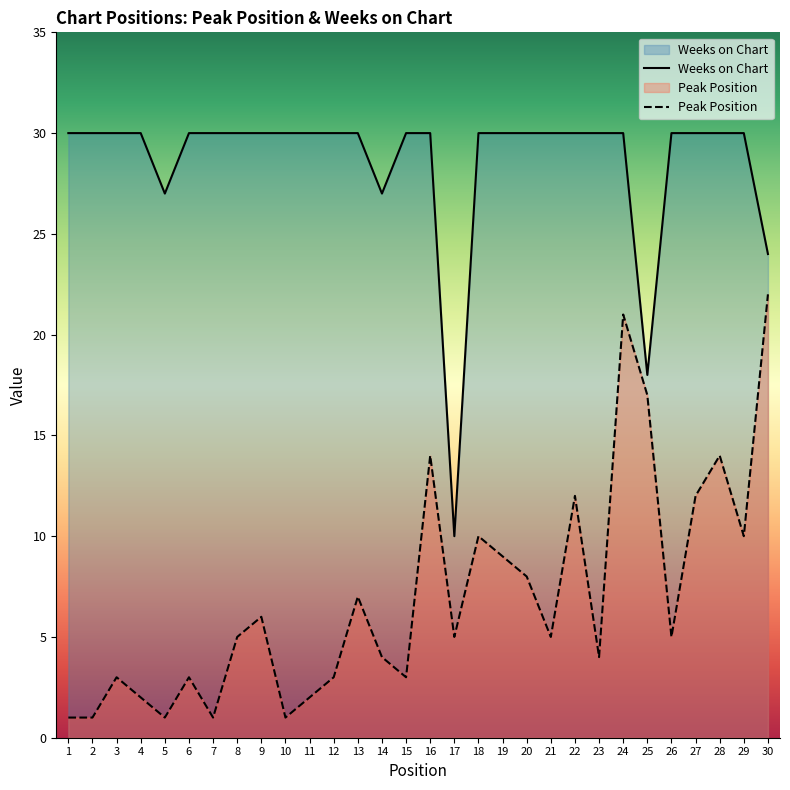

True or false: Peak Position and Weeks on Chart cross at least once.

False